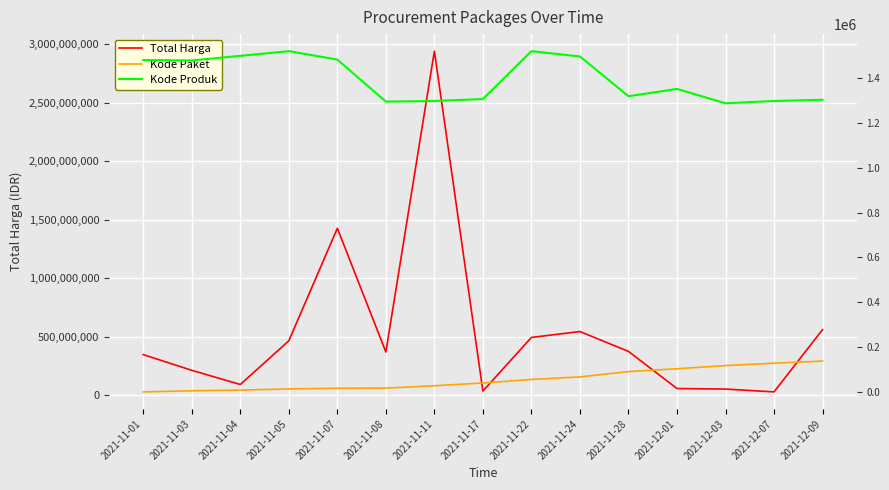

Count the number of data series in this chart.

3